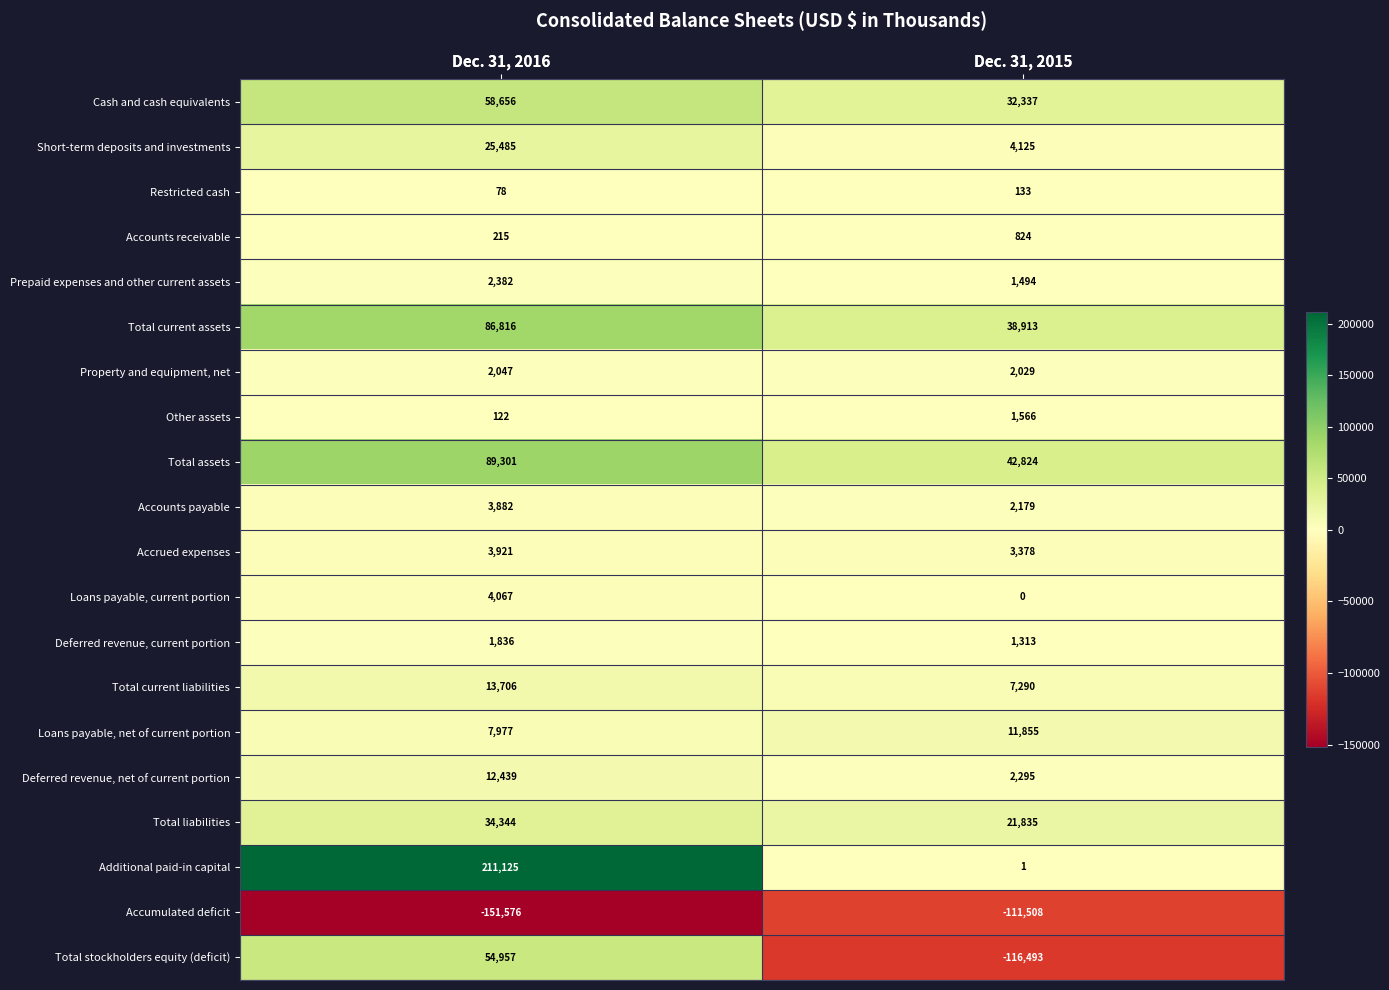

What is the difference between the Other assets values at Dec. 31, 2016 and Dec. 31, 2015?

1444